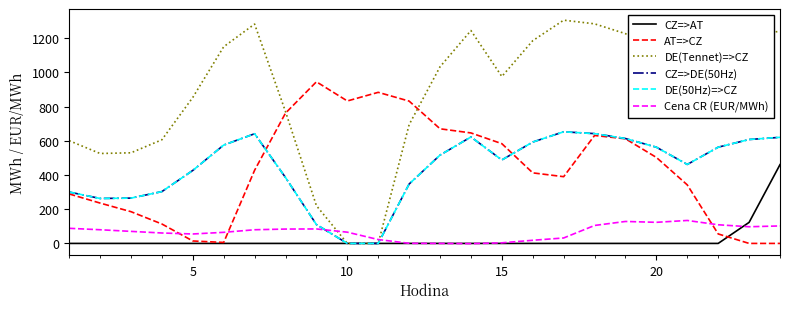

What is the maximum value shown in the chart?

1305.3